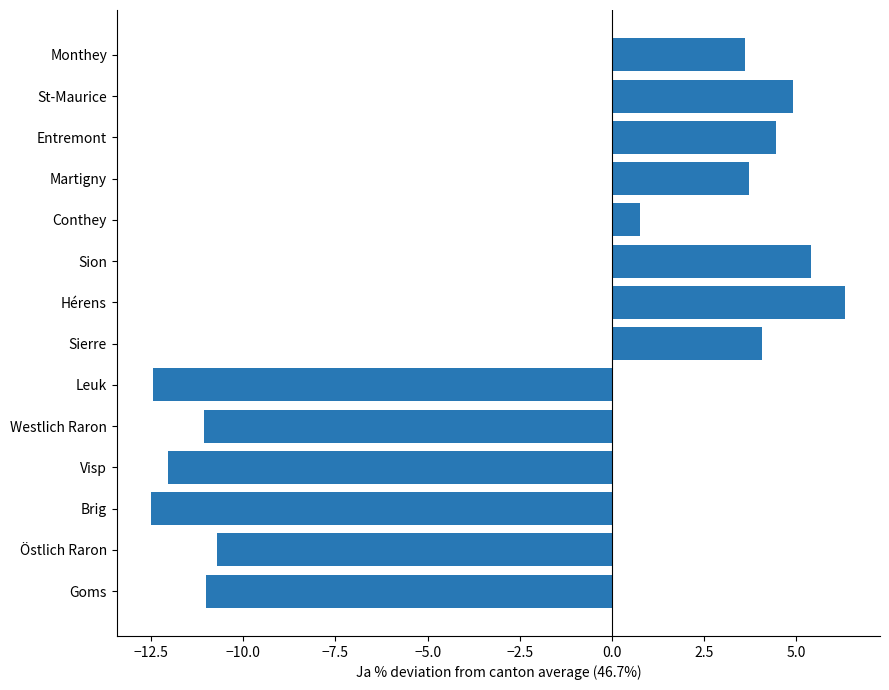

How many values exceed 3?

7